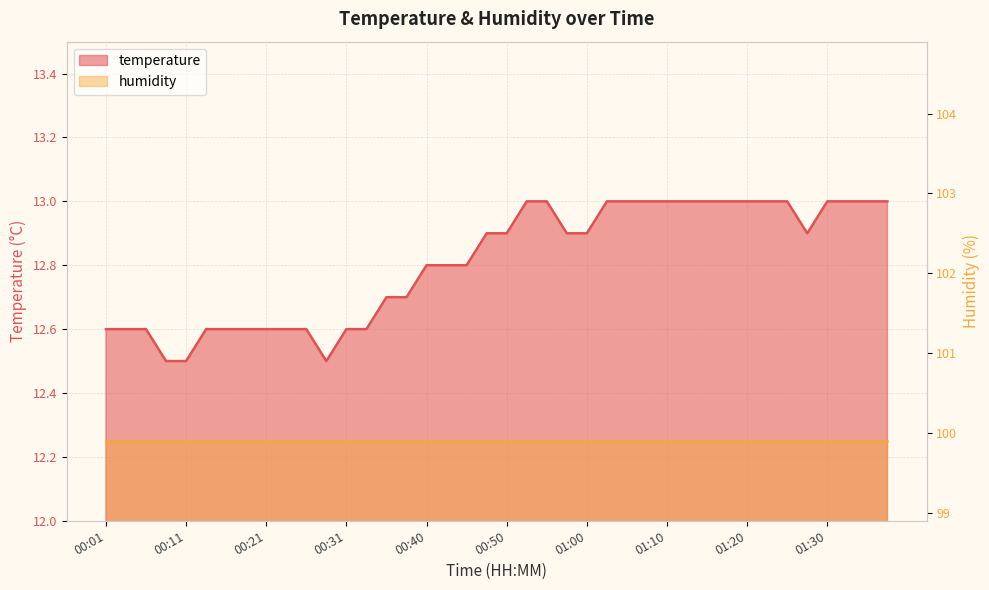

What is the average value?

12.8